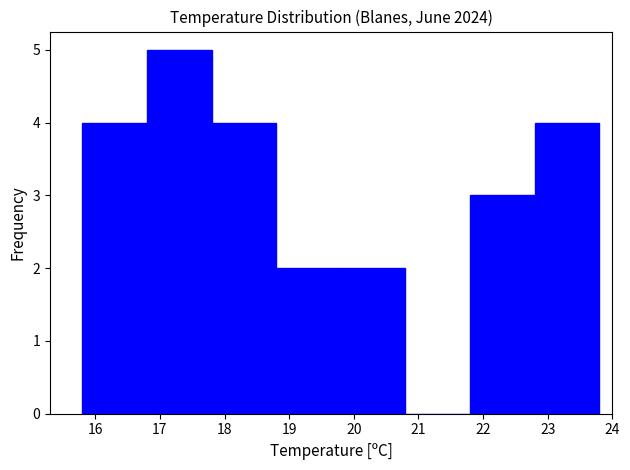

Reading left to right, transcribe this chart: for each bar, give the range it covers on the x-axis and its height. The values are not printed on the chart, so give them approximately, as read against the axis.

15.8 to 16.8: 4
16.8 to 17.8: 5
17.8 to 18.8: 4
18.8 to 19.8: 2
19.8 to 20.8: 2
20.8 to 21.8: 0
21.8 to 22.8: 3
22.8 to 23.8: 4